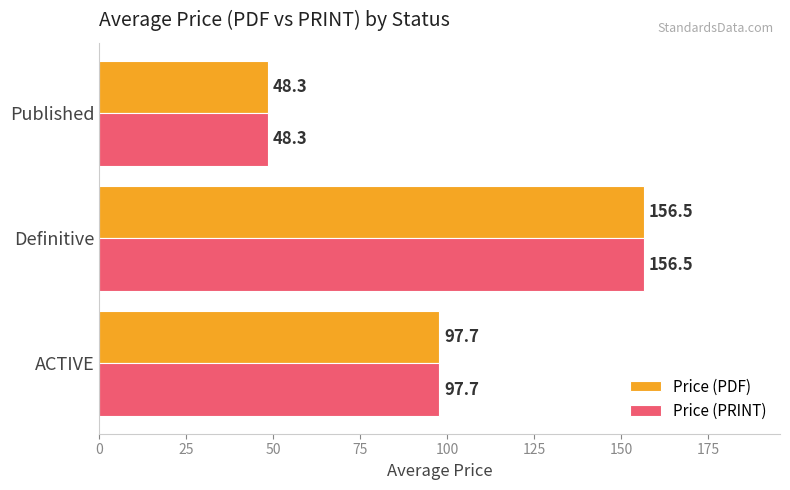

The Price (PDF) series shows 83.0 at Published. True or false?

False